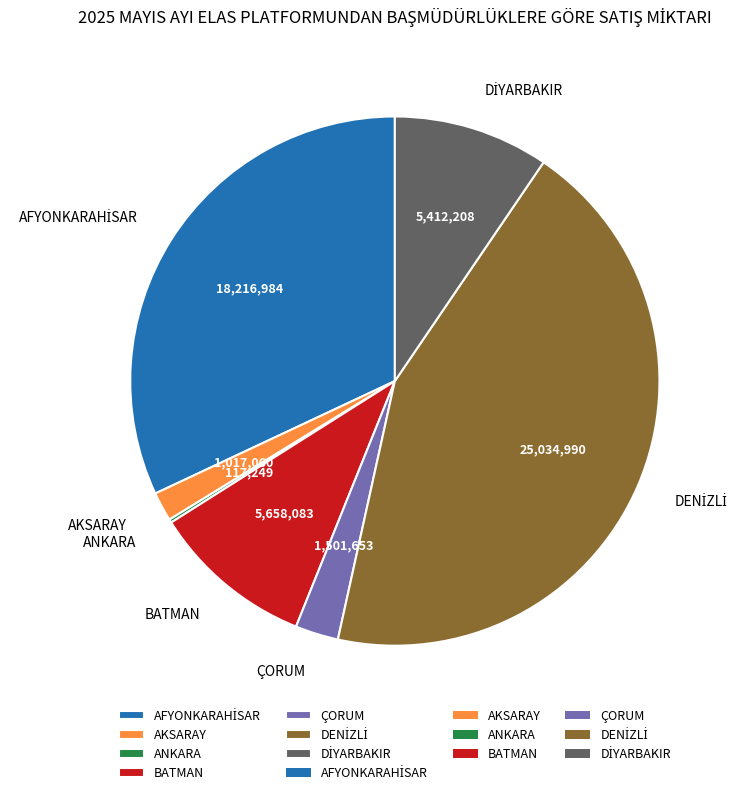

Is the sum of BATMAN and ÇORUM greater than half?

No